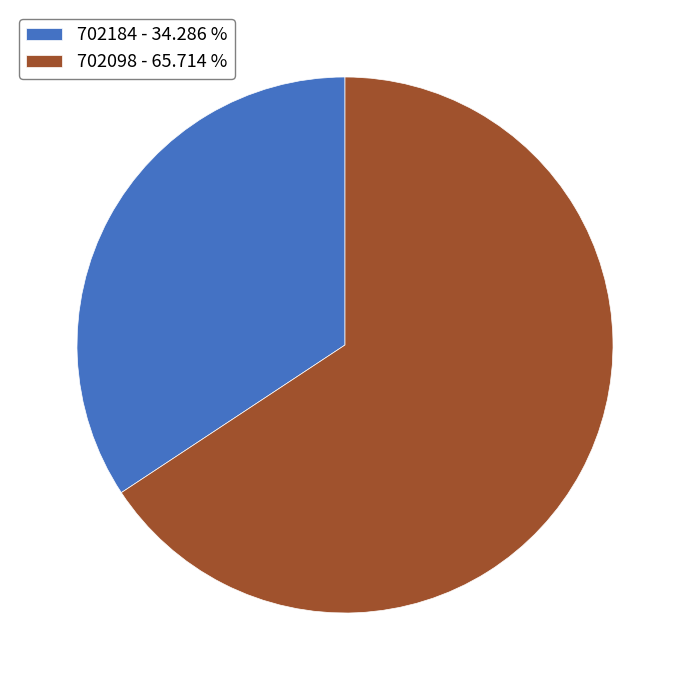

Is it true that 702098 is 51% of the pie?

False